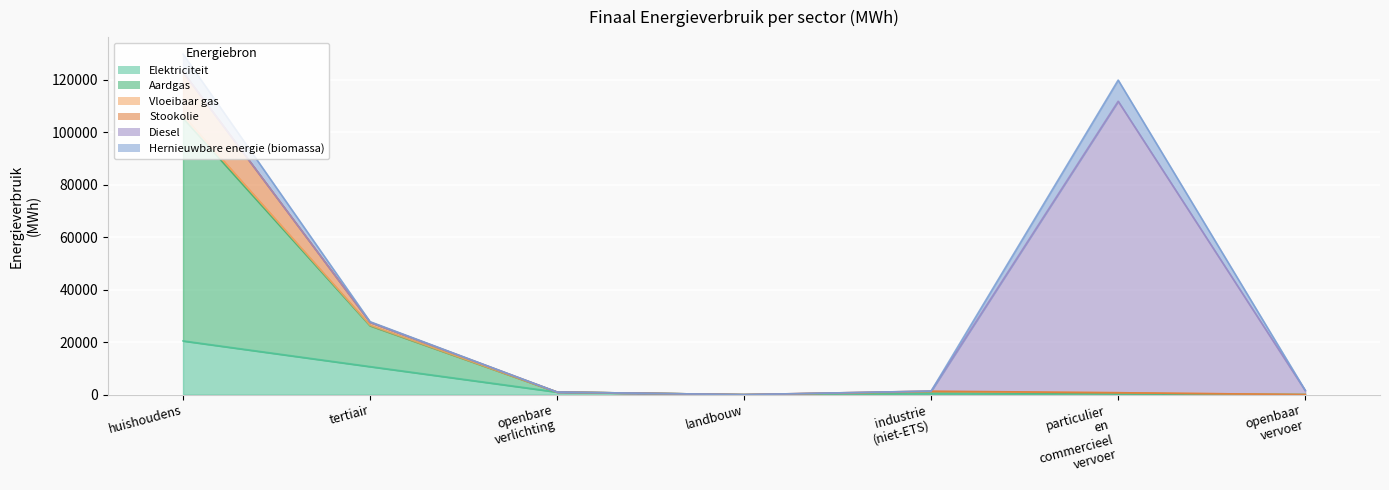

The value of Aardgas at landbouw is 5.6. True or false?

True